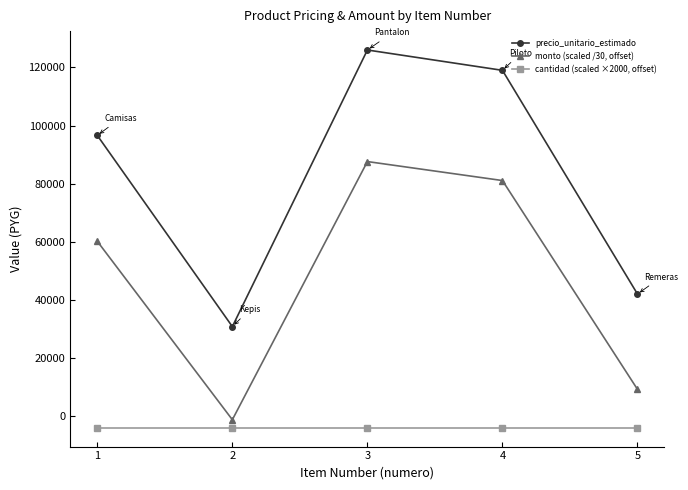

How many data points does each series have?

5